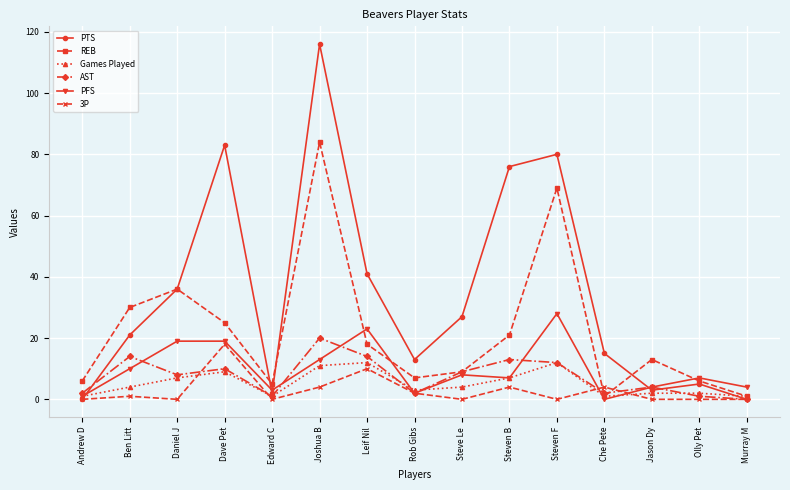

Is the value of 3P at Steven F greater than the value of PFS at Joshua B?

No